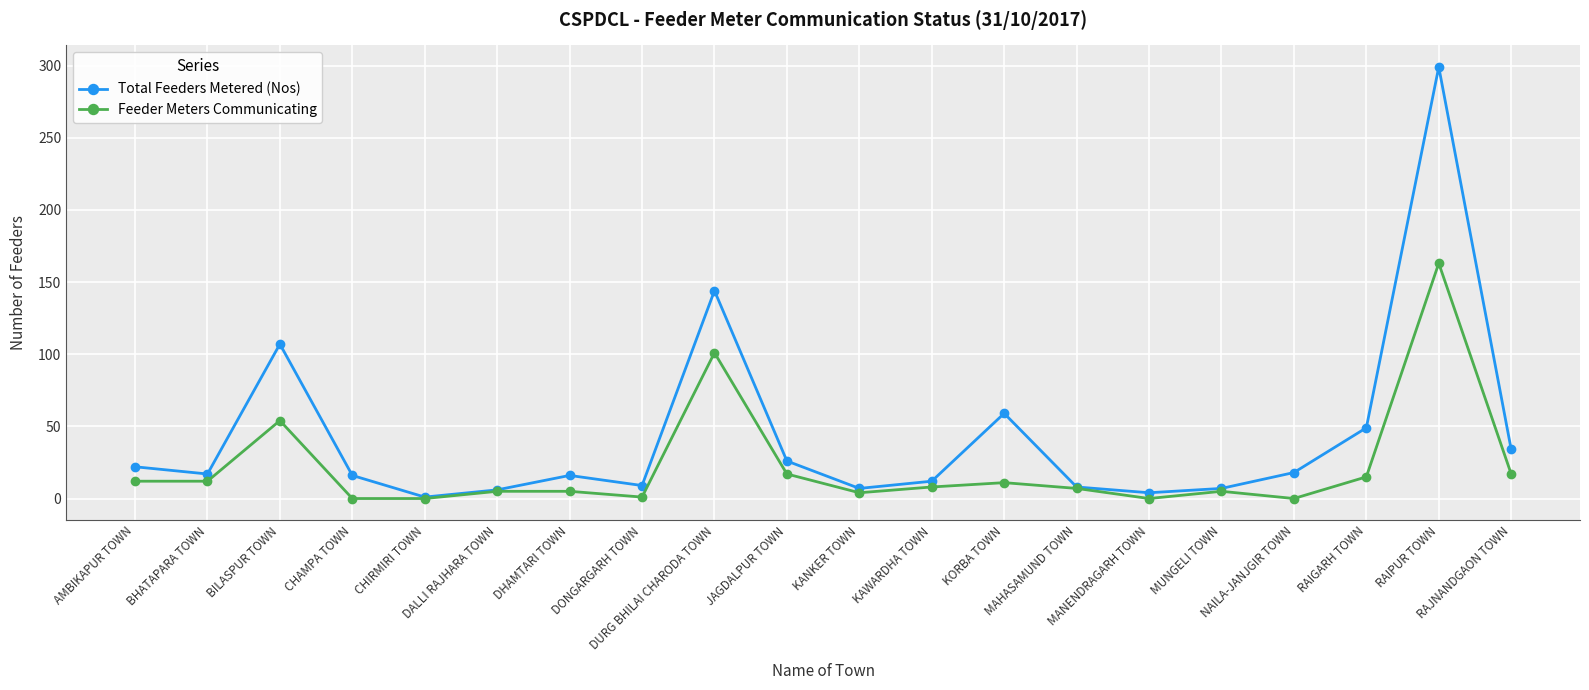

Rank the series by their average value, from highest to lowest.

Total Feeders Metered (Nos), Feeder Meters Communicating